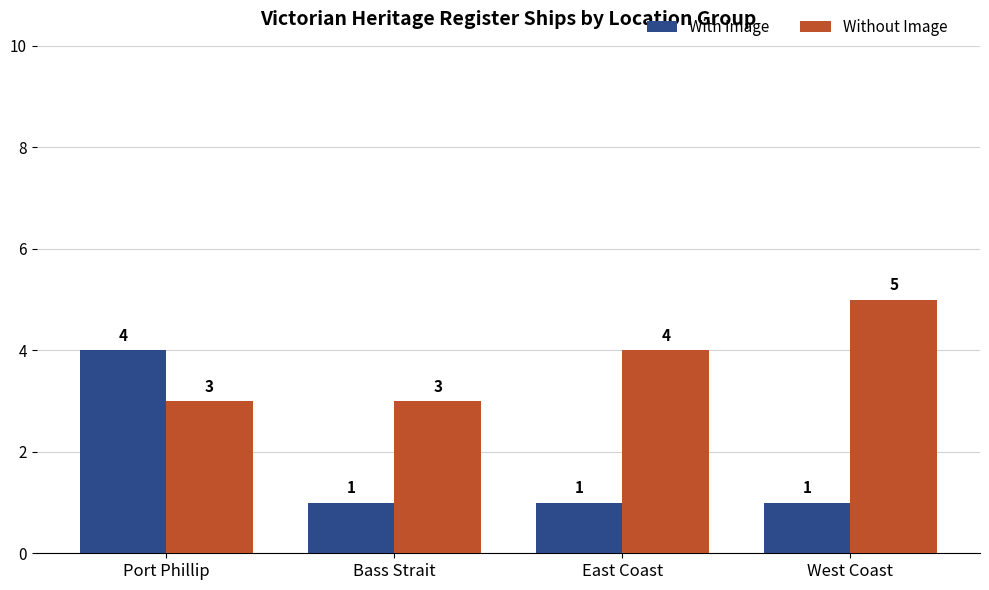

Reading right to left, list all the values displayed in this chart.

With Image: 1	1	1	4
Without Image: 5	4	3	3